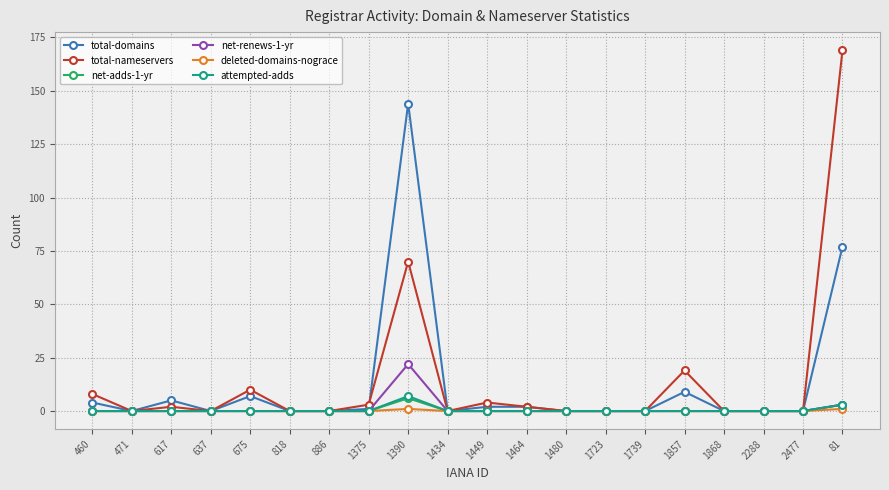

Is it true that total-nameservers equals 70 at 1390?

True